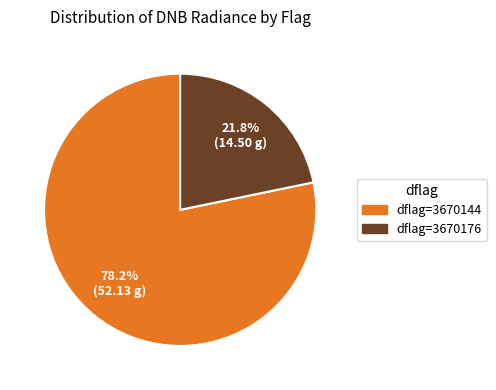

Is there any slice that represents more than half of the pie?

Yes